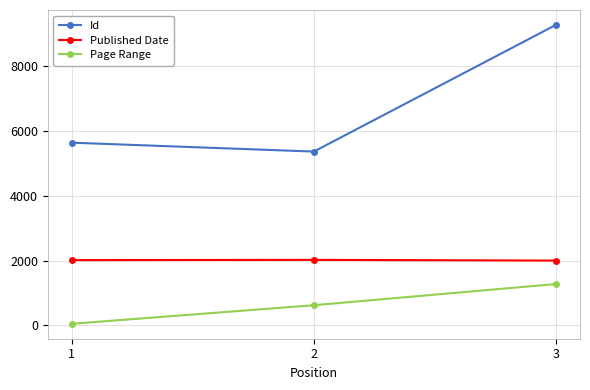

What is the maximum value shown in the chart?

9260